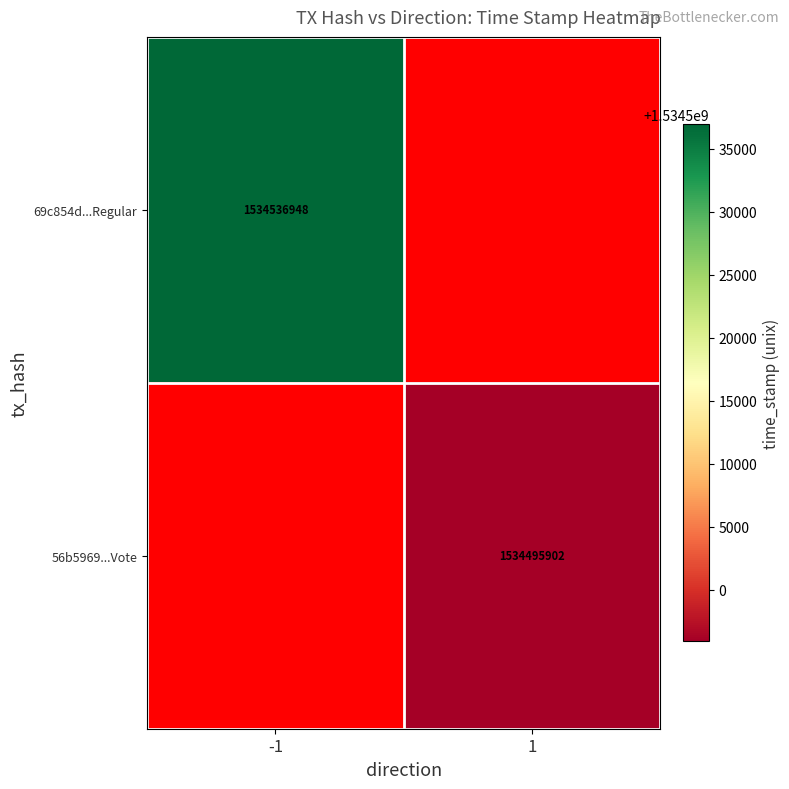

What is the smallest value displayed?

1534495902.0